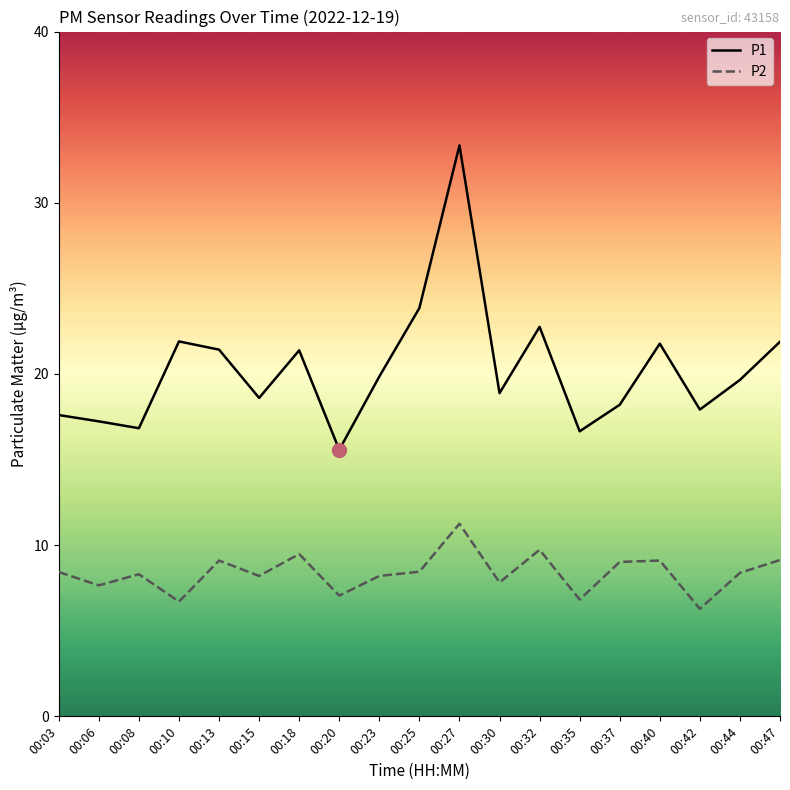

What value does the P2 series have at 00:42?

6.3